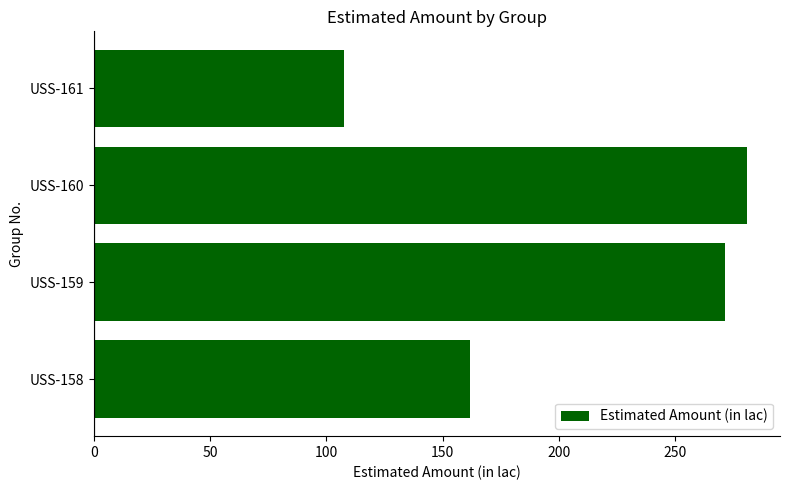

How many bars are there in total?

4